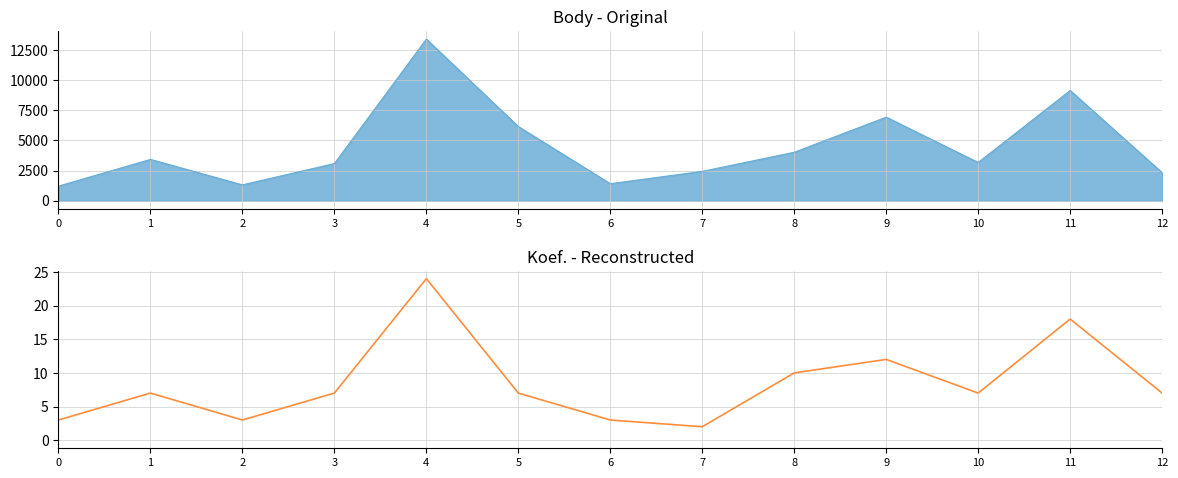

How many interior local valleys (lower than both neighbors) does the data have?

3